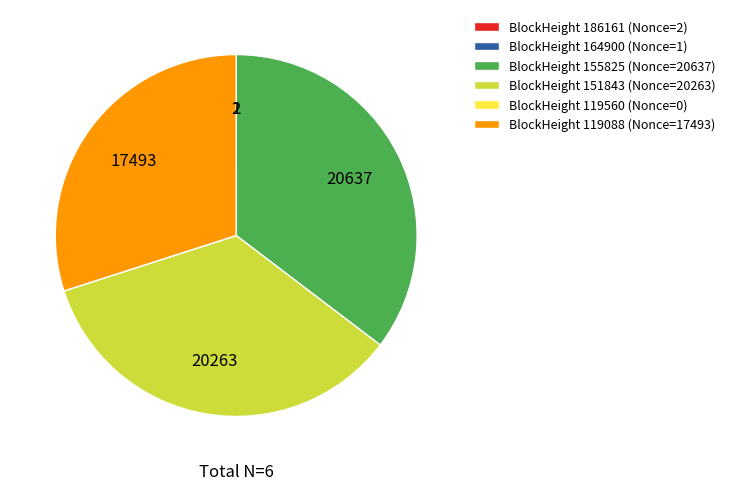

Is it true that BlockHeight 119088 (Nonce=17493) is 37% of the pie?

False